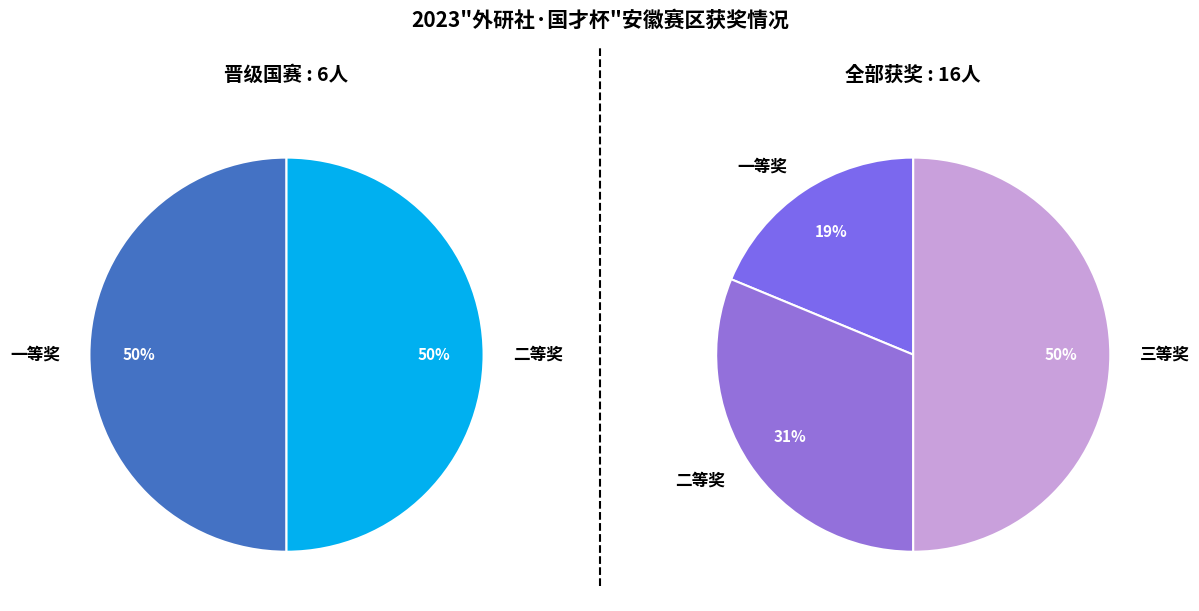

What percentage do 二等奖 and 三等奖 together represent?

81.2%